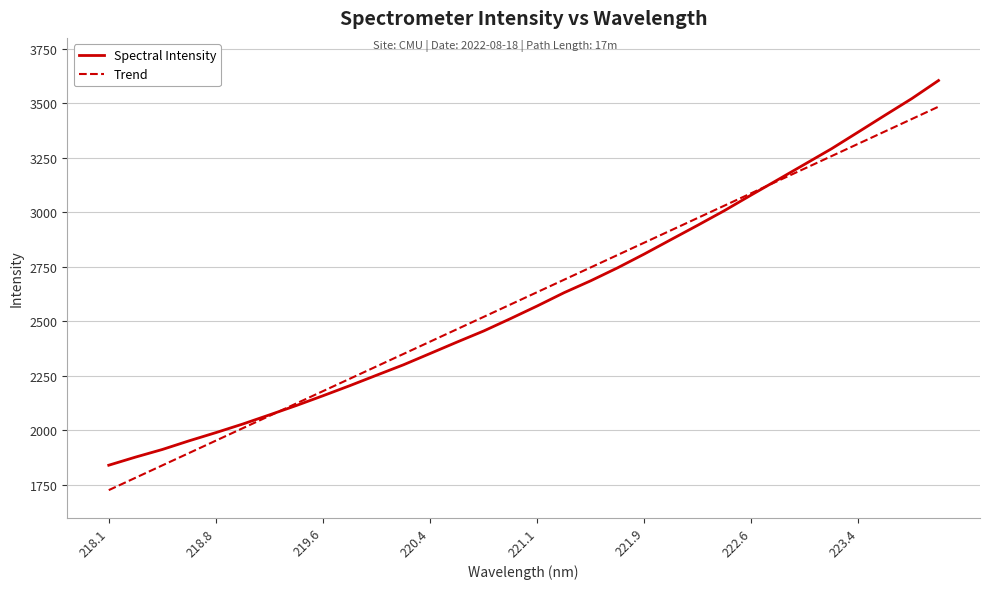

List the series in order of their peak value, lowest first.

Trend, Spectral Intensity